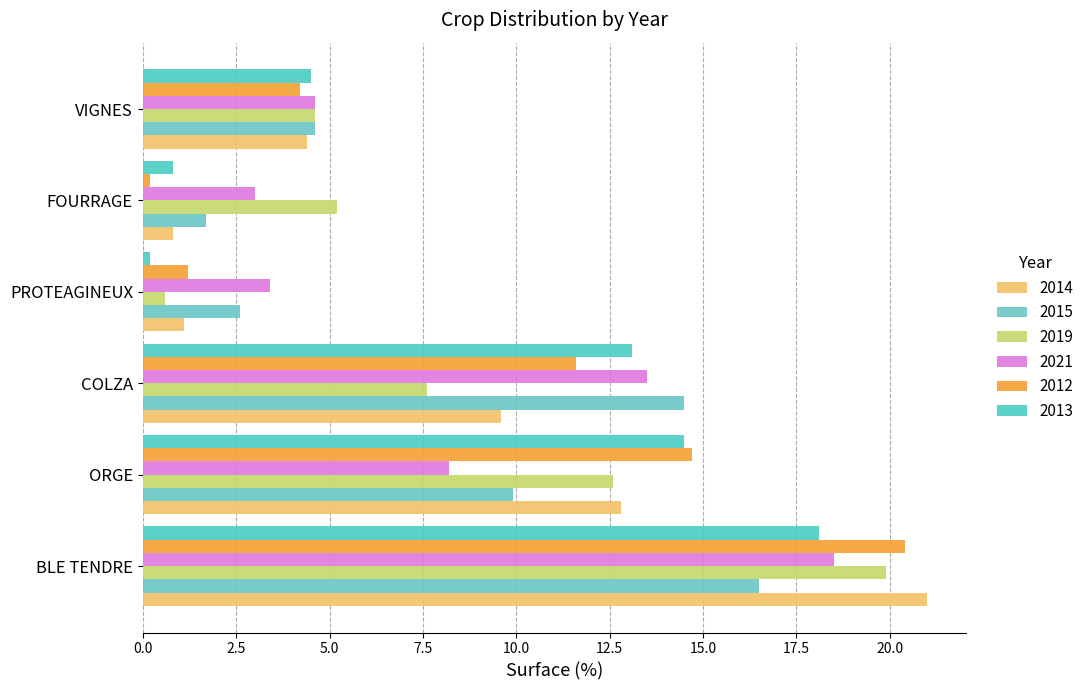

What is the maximum value for 2012?

20.4